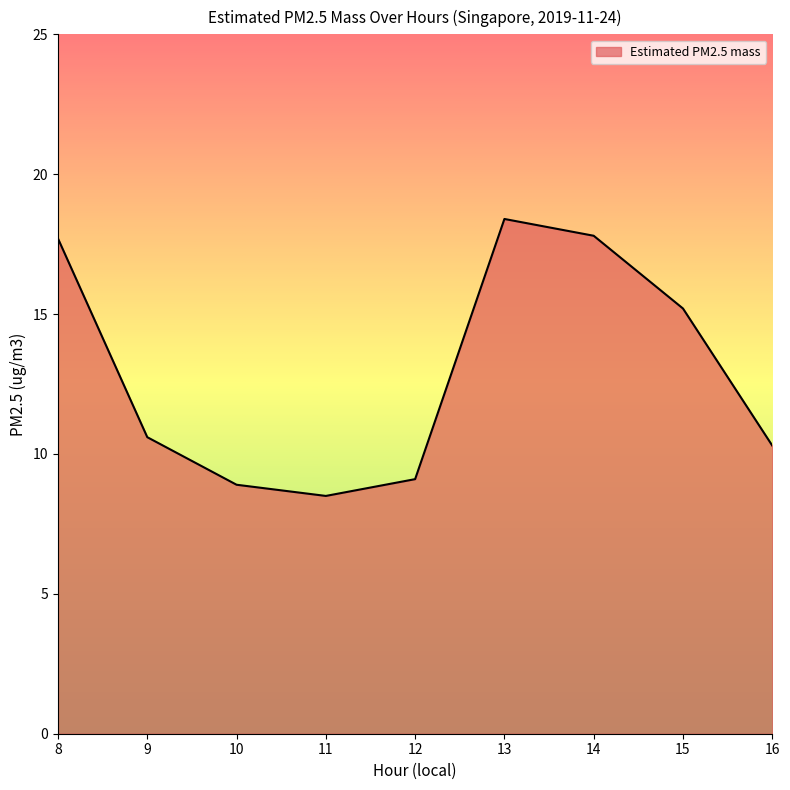

True or false: the data shows 17.7 at 8.

True